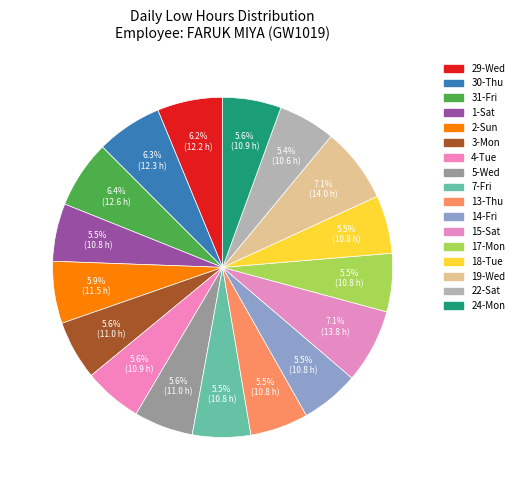

Rank the categories by value from lowest to highest.

22-Sat, 1-Sat, 7-Fri, 13-Thu, 18-Tue, 14-Fri, 17-Mon, 4-Tue, 24-Mon, 3-Mon, 5-Wed, 2-Sun, 29-Wed, 30-Thu, 31-Fri, 15-Sat, 19-Wed